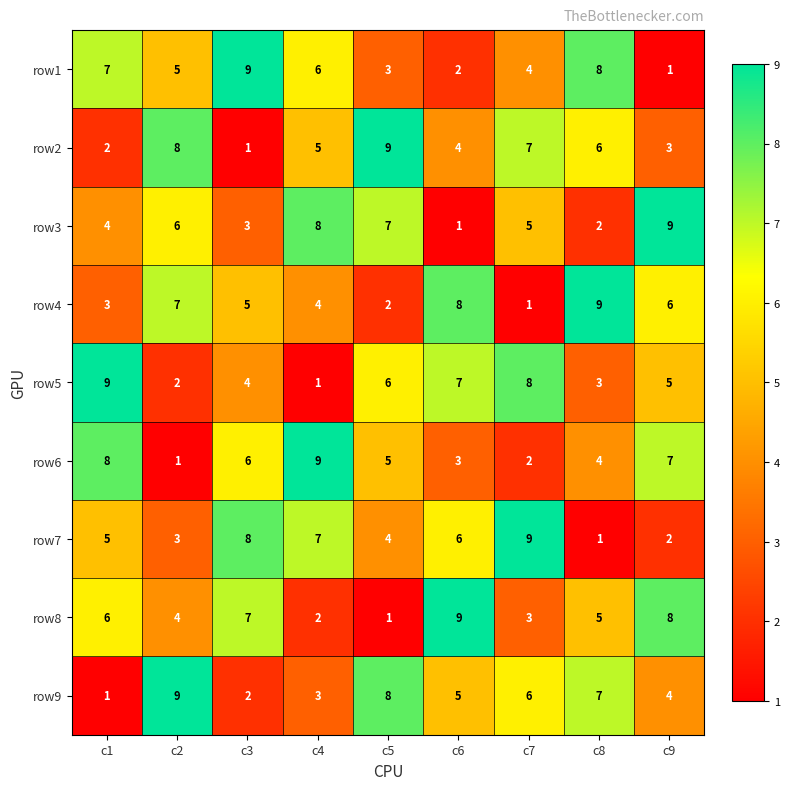

True or false: row2 has a value of 6 at c8.

True